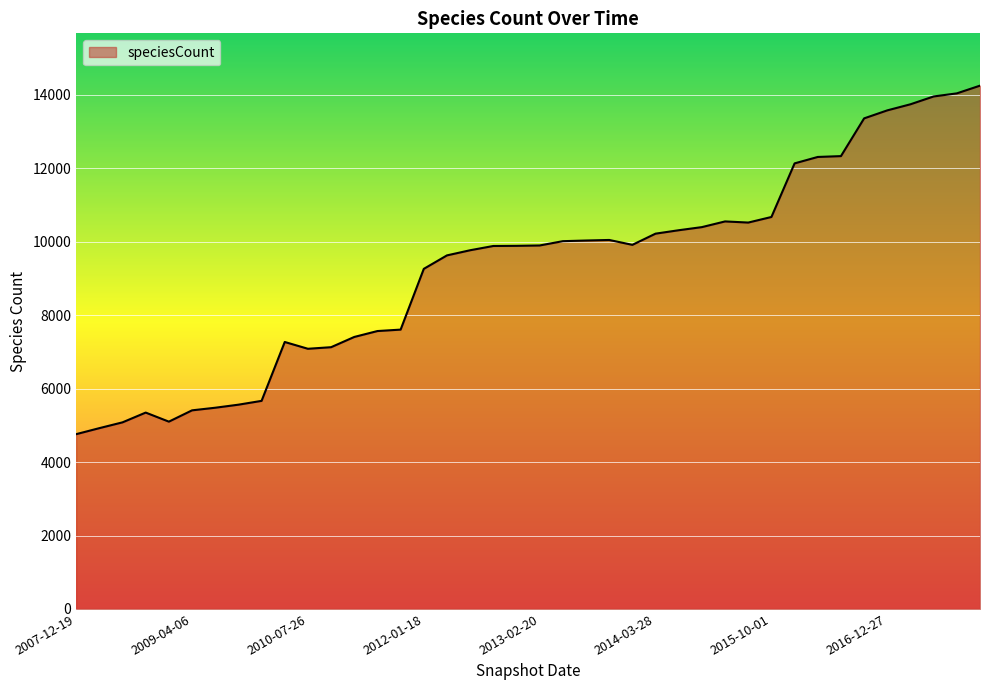

How many lines are shown in the chart?

1